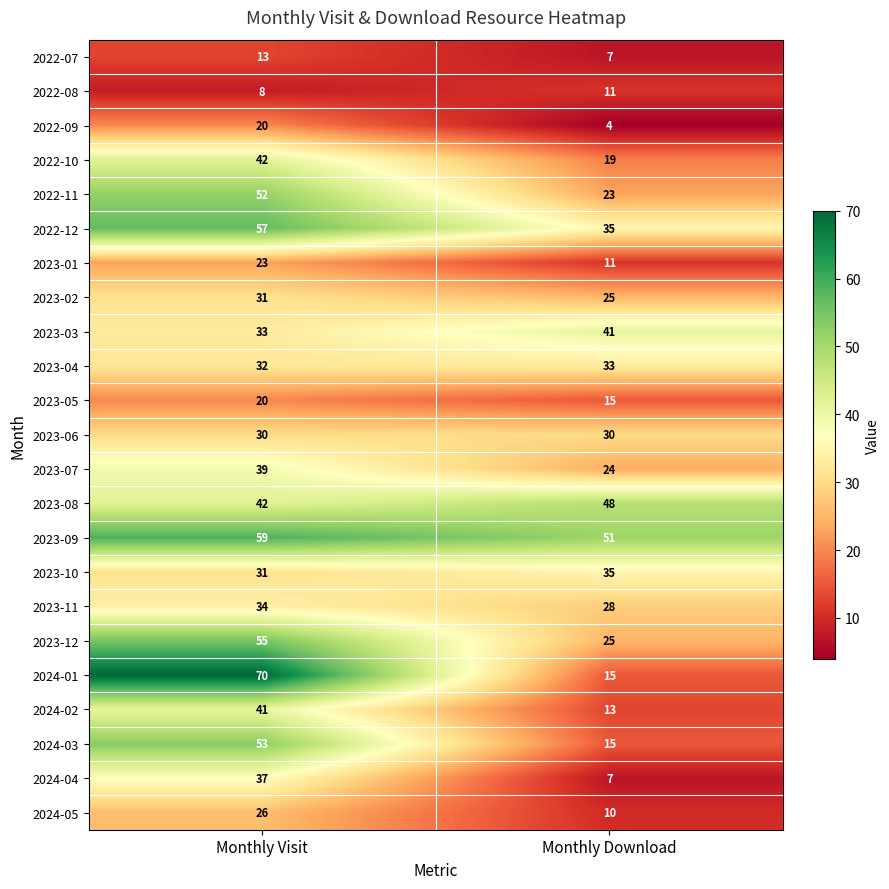

Which series changed the most between Monthly Visit and Monthly Download?

2024-01